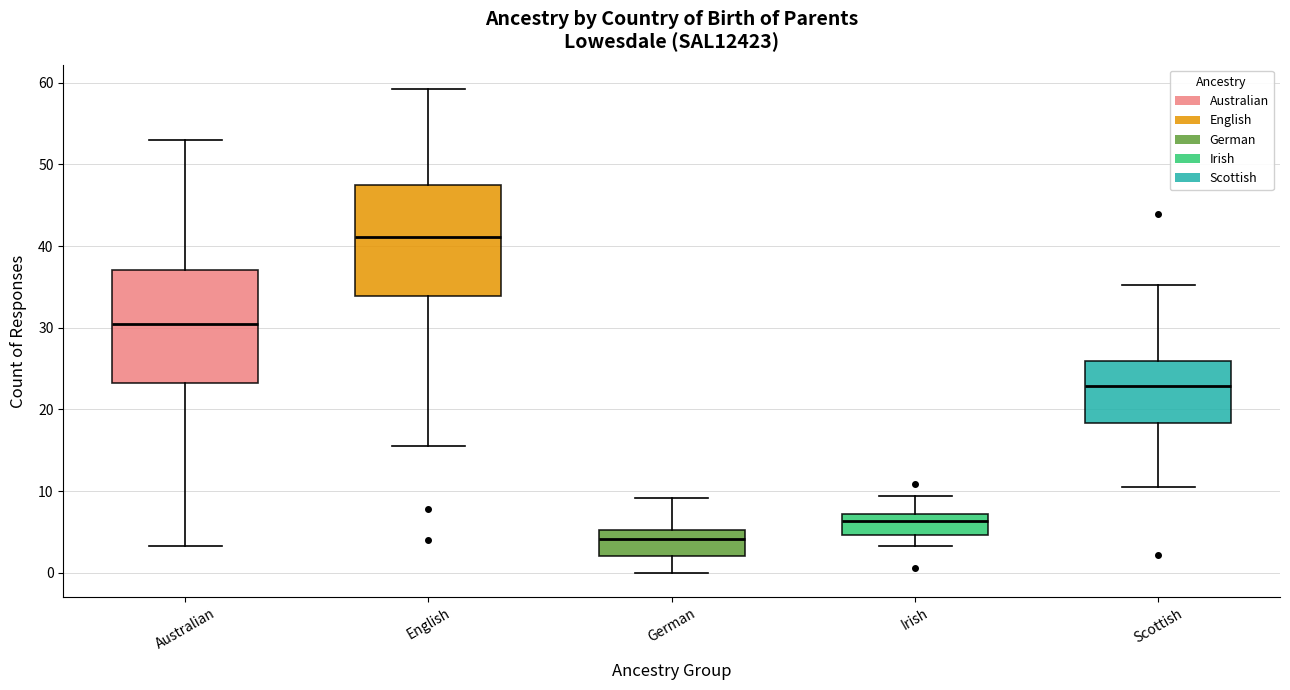

Reading left to right, transcribe this box plot: for each box, give where its median line is, the range the box spans, and where its two whiskers end, as read against the y-axis. The values are not printed on the chart, so give them approximately, as read against the axis.

Australian: median 30, box 23 to 37, whiskers 3 to 53
English: median 41, box 34 to 48, whiskers 16 to 59
German: median 4, box 2 to 5, whiskers 0 to 9
Irish: median 6, box 5 to 7, whiskers 3 to 9
Scottish: median 23, box 18 to 26, whiskers 10 to 35